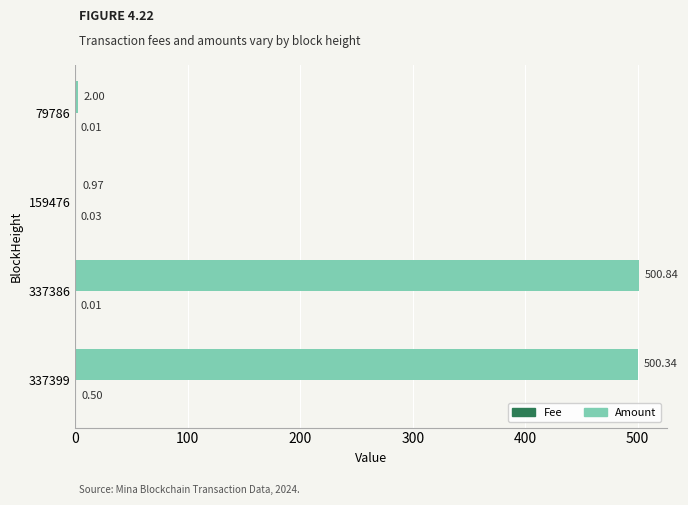

What is the sum of the Amount values at 337399 and 337386?

1001.2